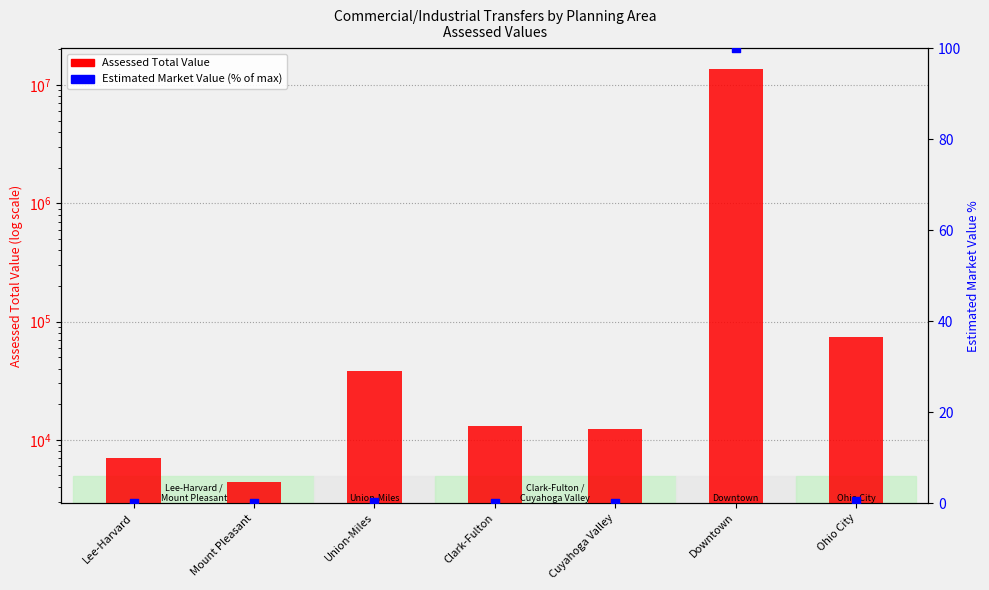

Is the value of Estimated Market Value (% of max) at Union-Miles greater than the value of Assessed Total Value at Cuyahoga Valley?

No